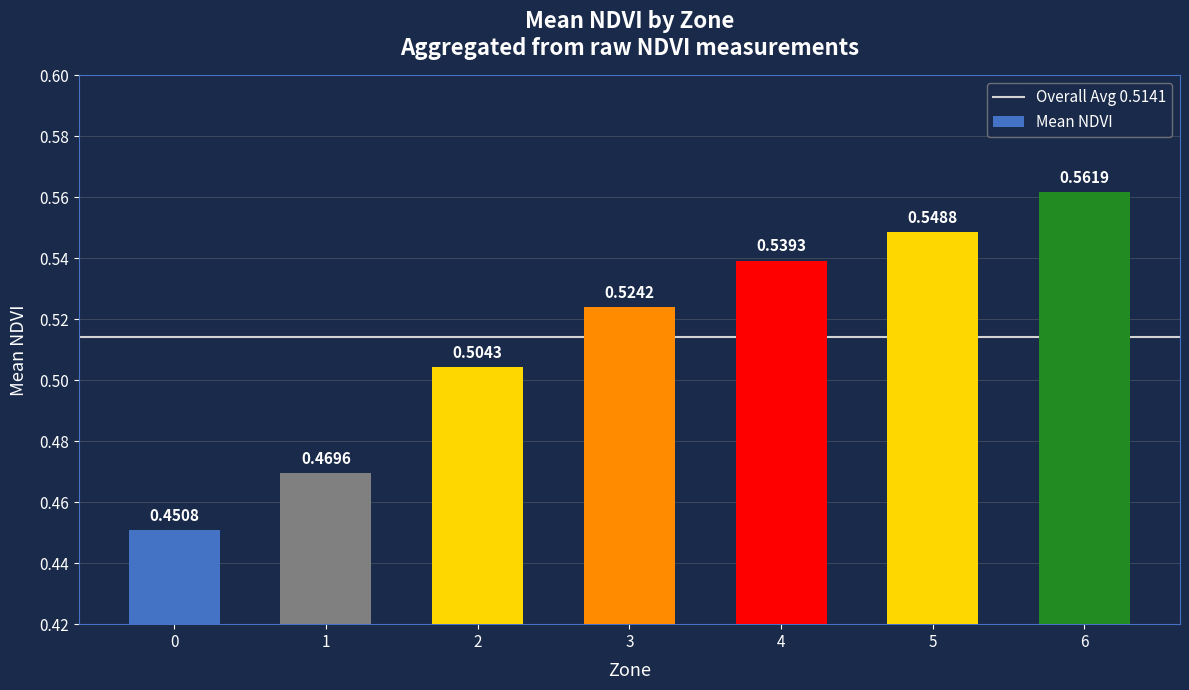

Between 5 and 4, which is larger?

5